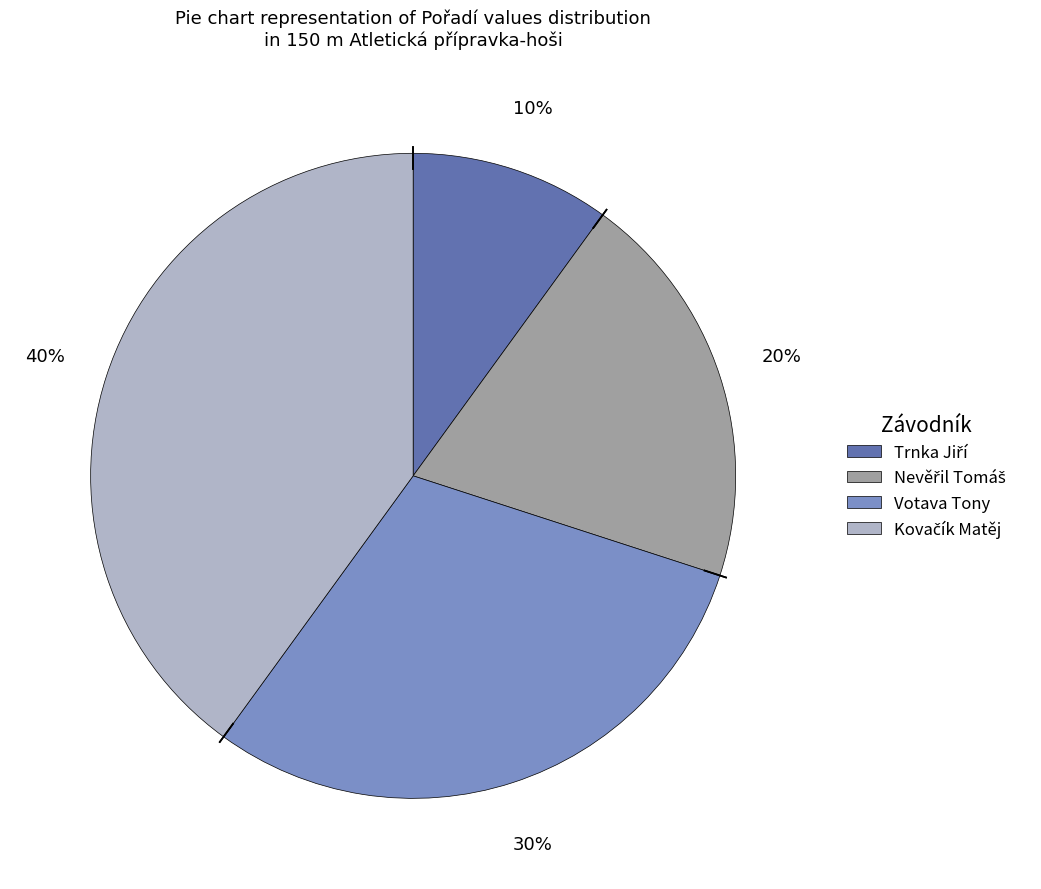

To the nearest percent, what is the average slice percentage?

25%